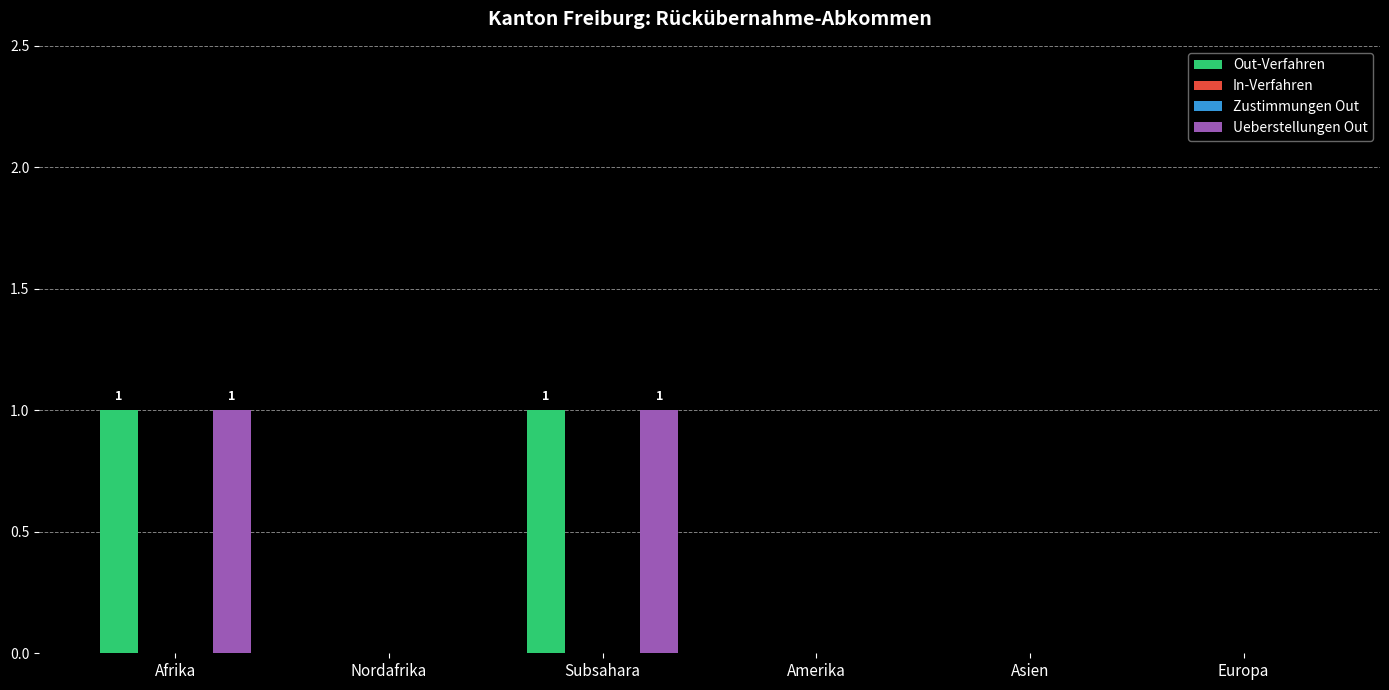

At which category does the chart reach its minimum across all series?

Nordafrika